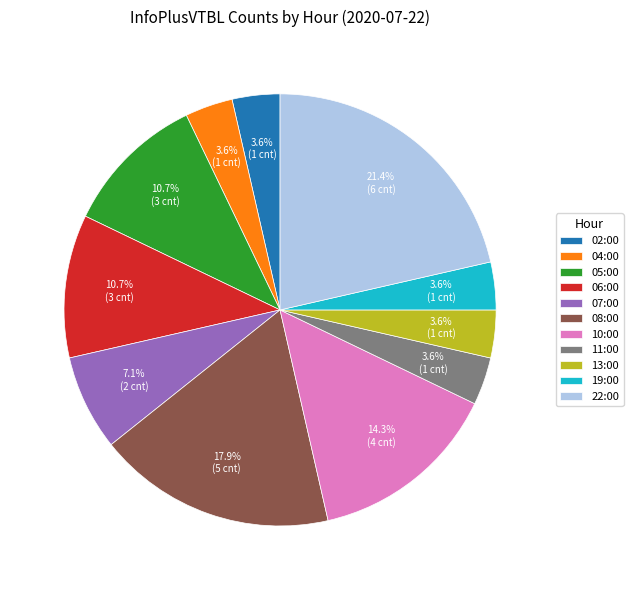

Is the sum of 11:00 and 07:00 greater than half?

No